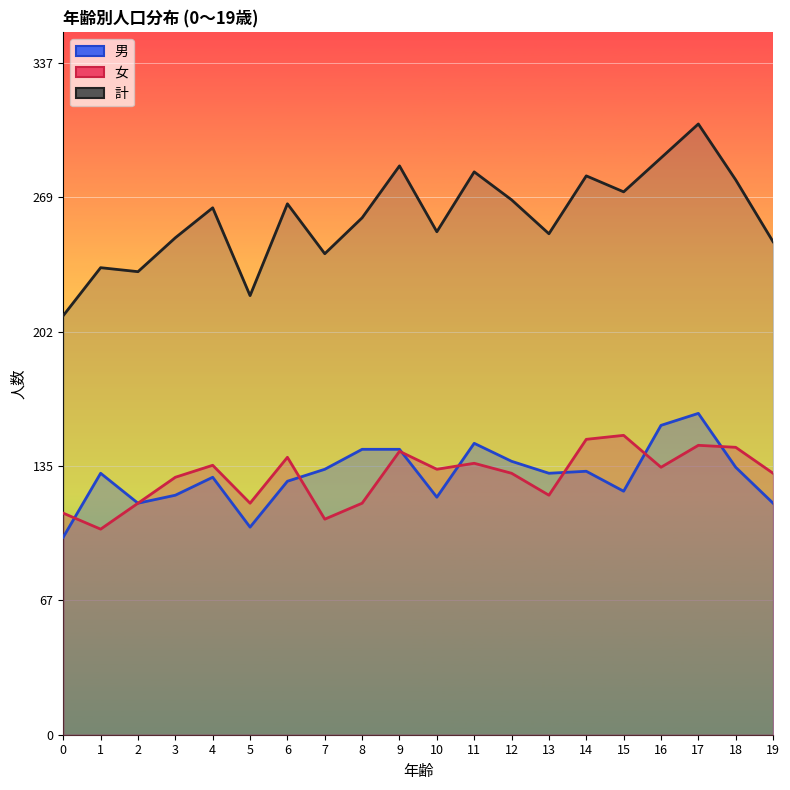

Where does the 男 series first go above 131?

7